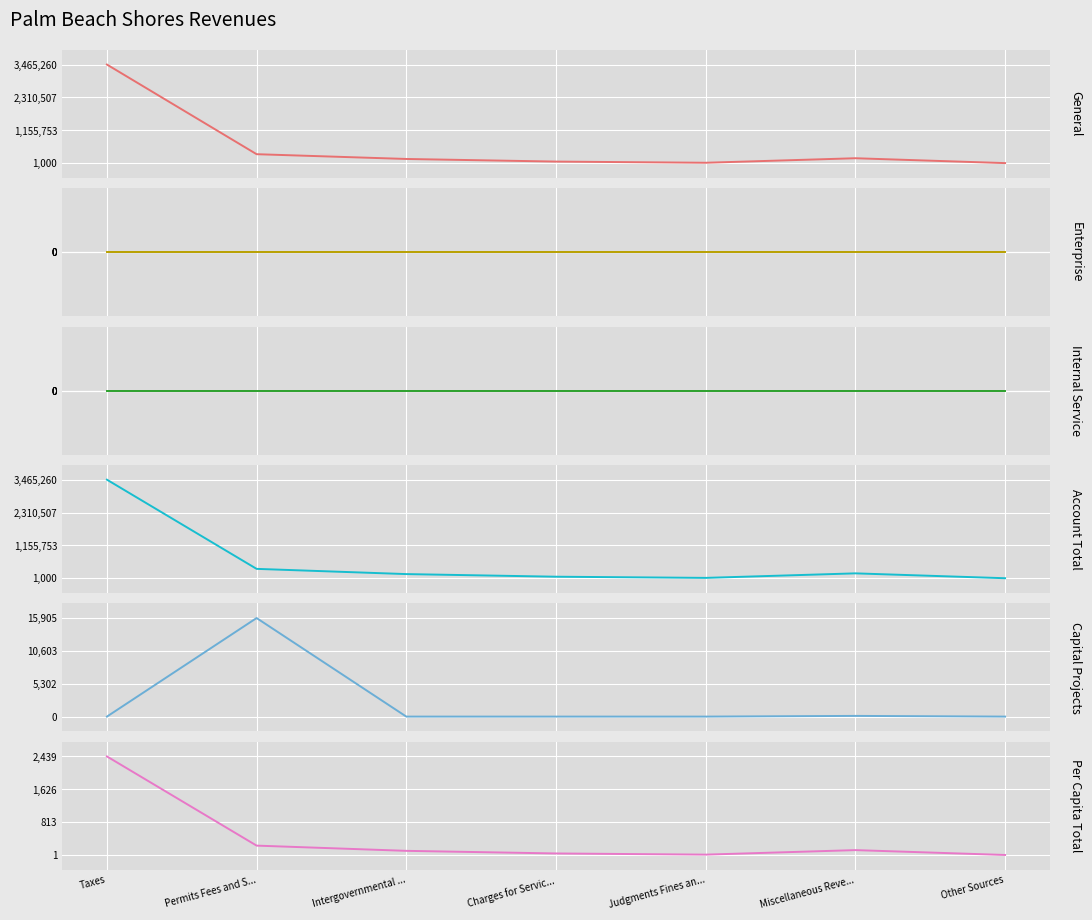

Between Taxes and Intergovernmental ..., which series saw the biggest shift?

General